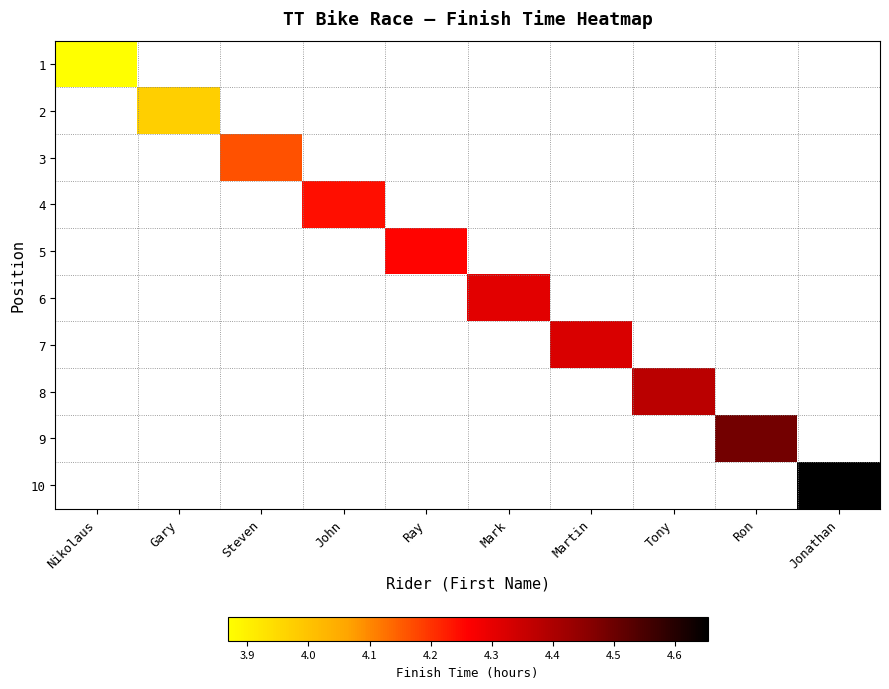

Is it true that 9 equals 6.8 at Ron?

False